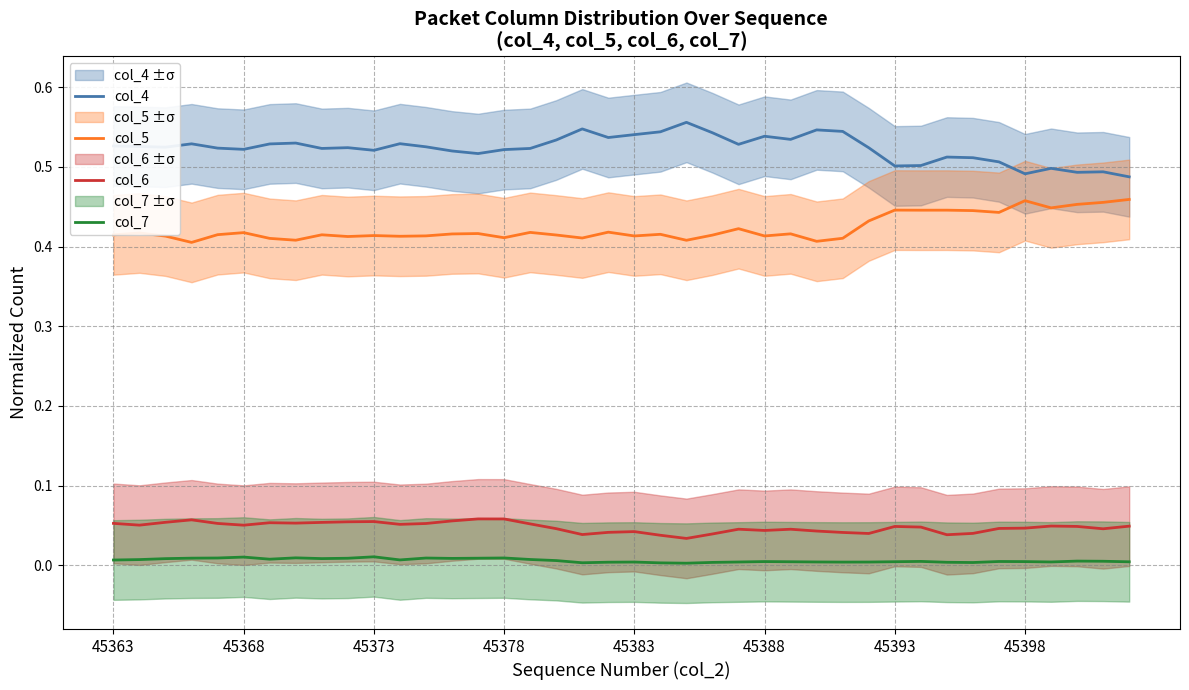

True or false: col_4 and col_5 intersect in this chart.

False